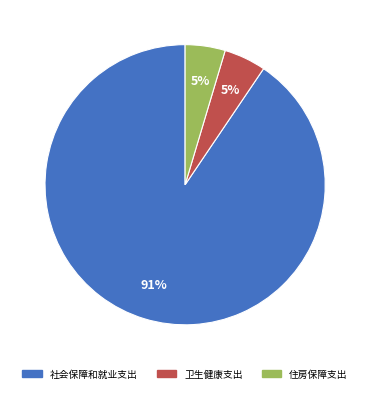

How many segments does this pie chart have?

3